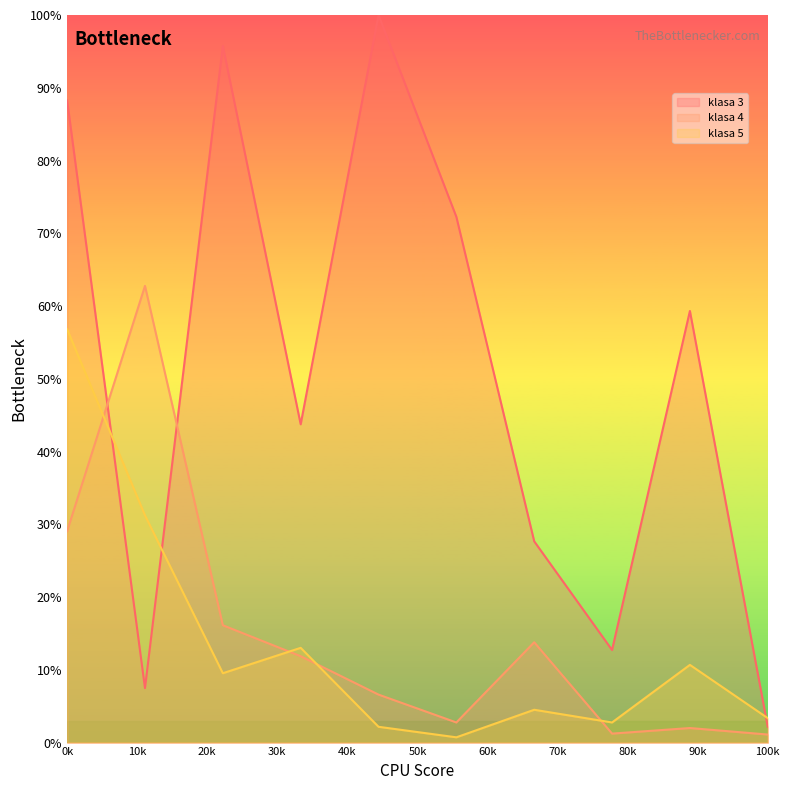

The value of klasa 3 at 0k is 55.5. True or false?

False